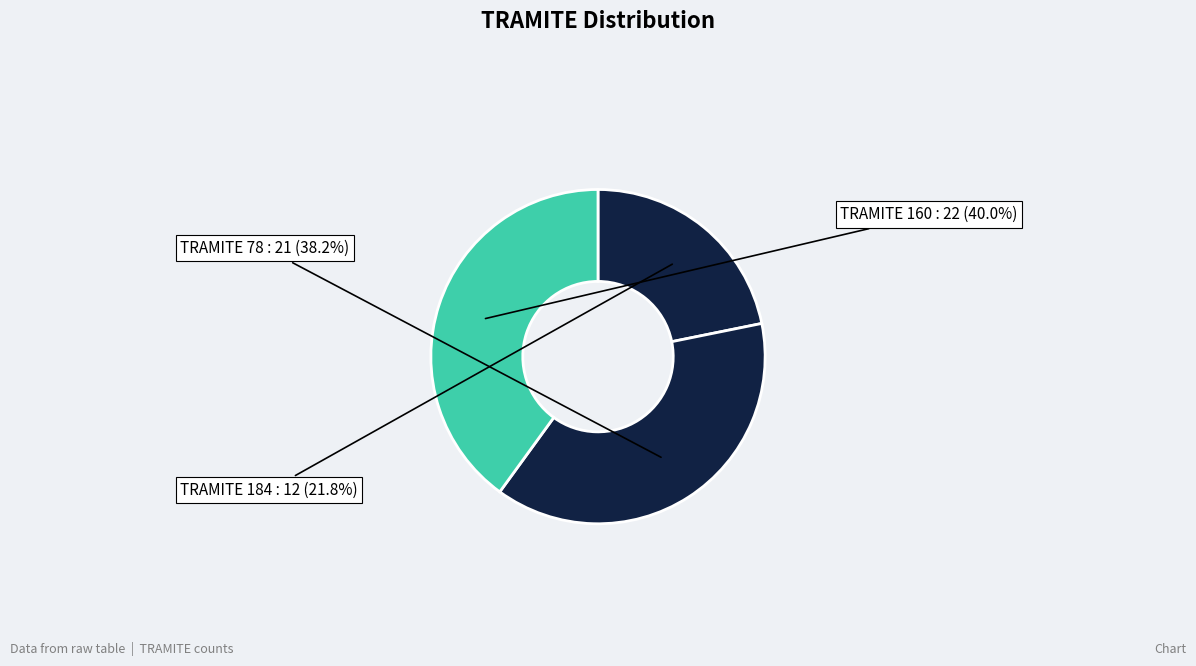

Which category has the smallest portion of the pie?

184